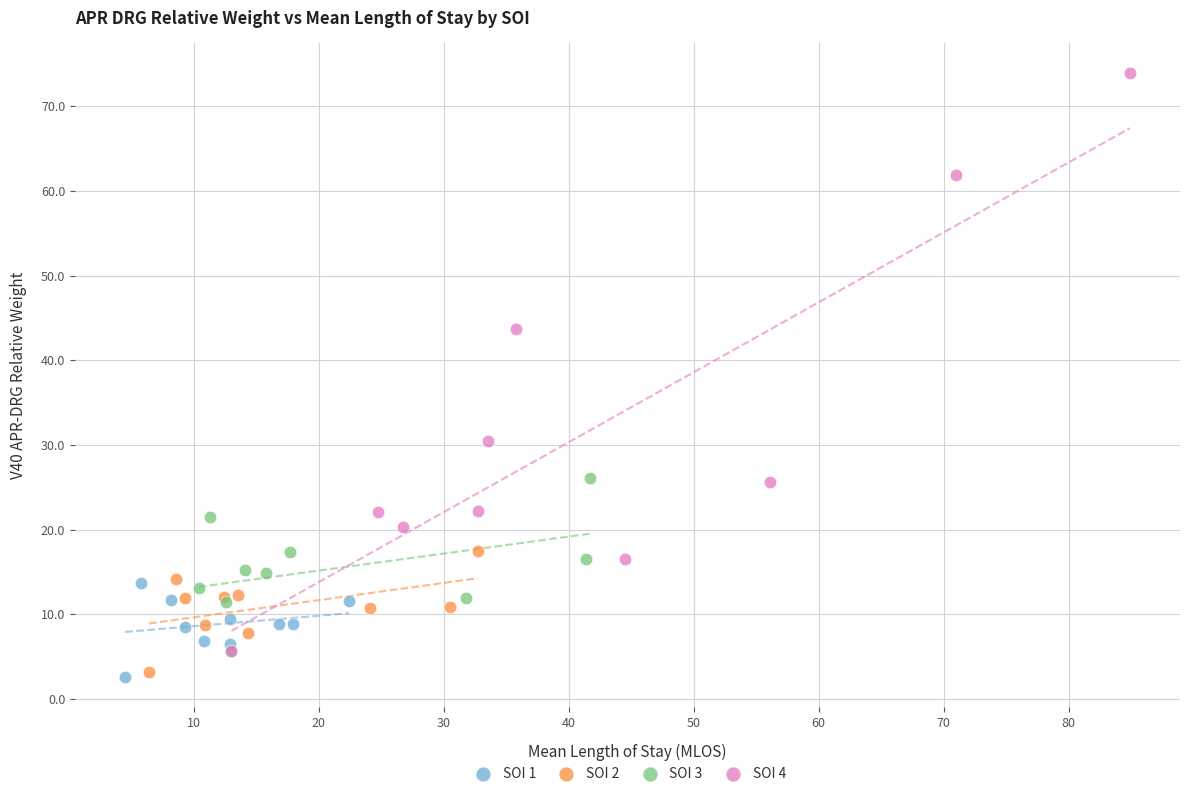

Which series has the largest Y range (max minus min)?

SOI 4